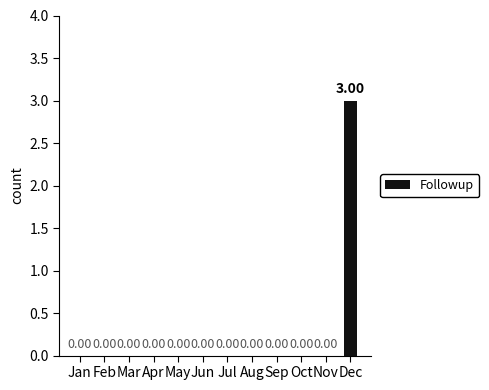

Reading left to right, what are all the values shown in this chart?

0	0	0	0	0	0	0	0	0	0	0	3